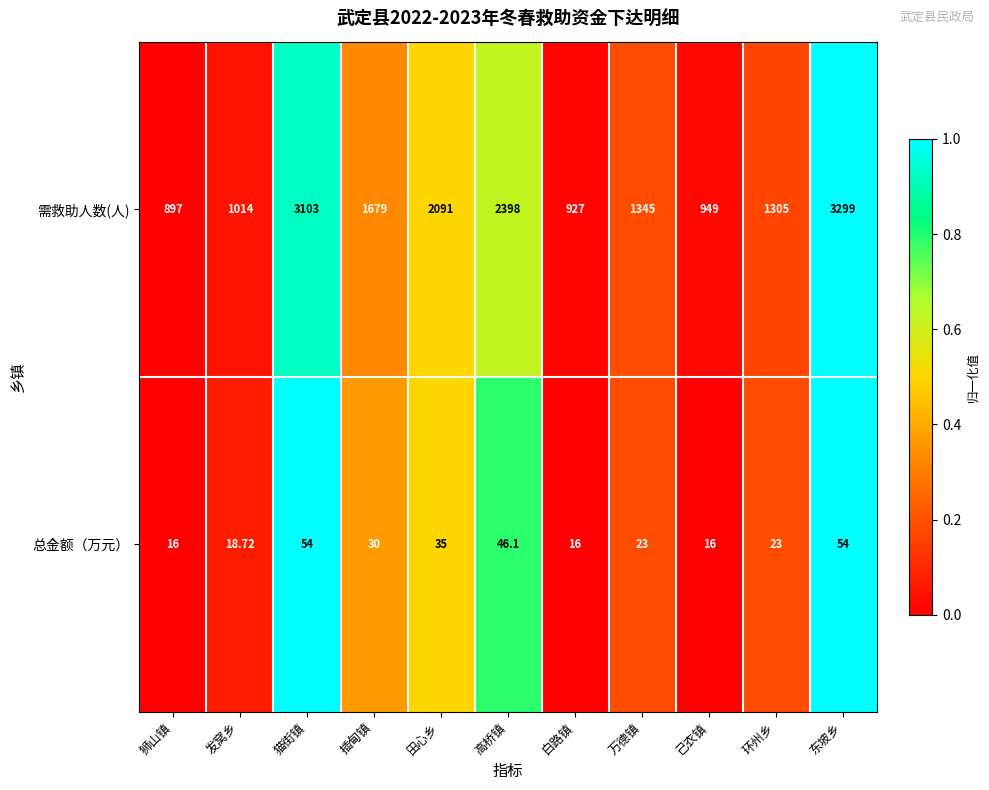

Is the value of 总金额（万元） at 己衣镇 greater than the value of 需救助人数(人) at 环州乡?

No